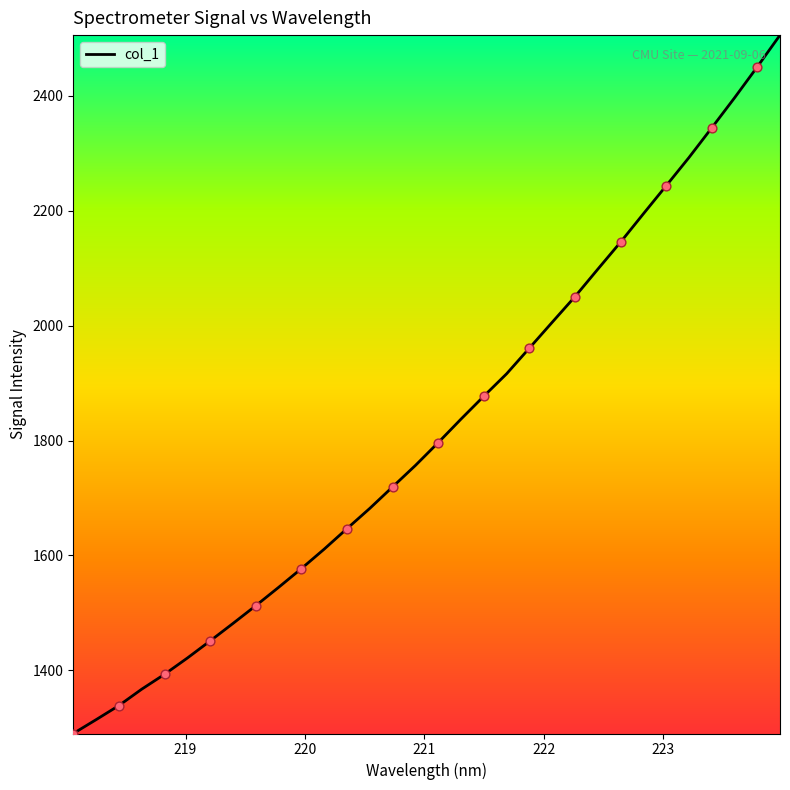

What is the difference between the maximum and minimum values?

1215.8